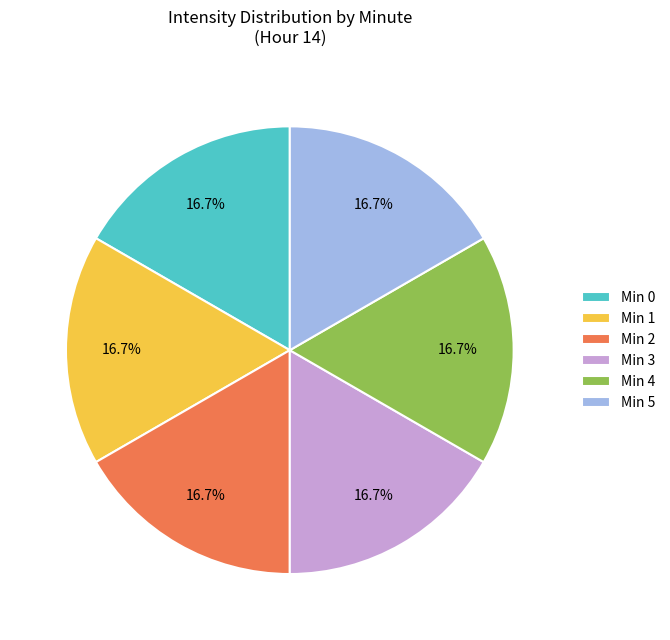

What is the ratio of the value at Min 3 to the value at Min 1?

1.0